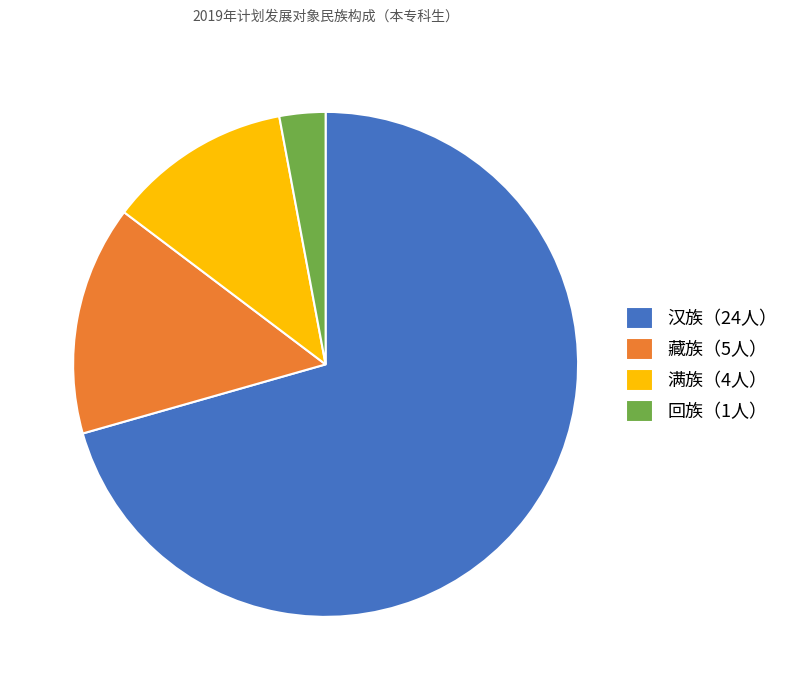

Rank the categories by value from lowest to highest.

回族（1人）, 满族（4人）, 藏族（5人）, 汉族（24人）